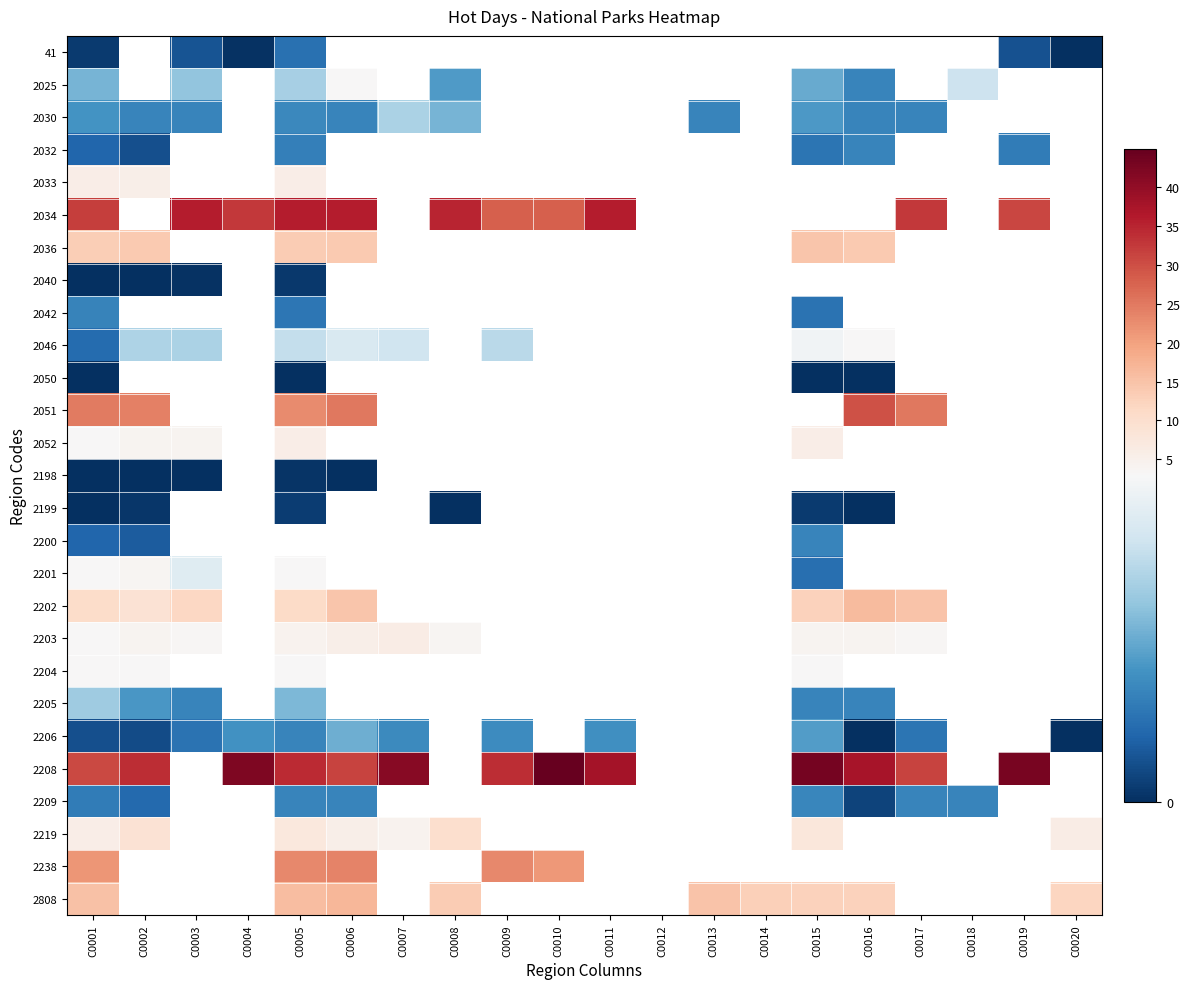

How many data points does each series have?

20